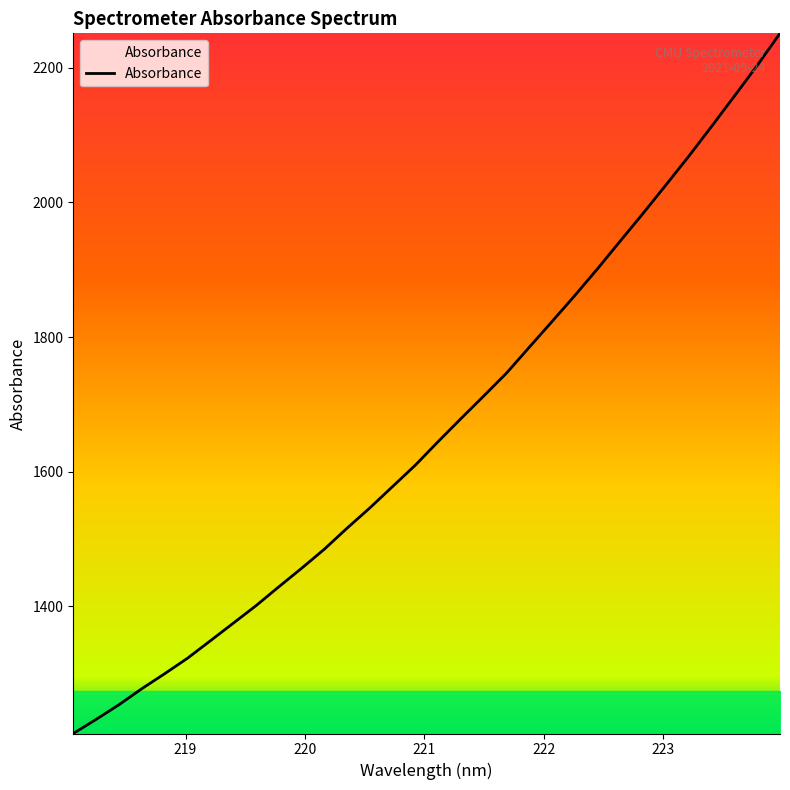

What is the greatest value displayed?

2251.1